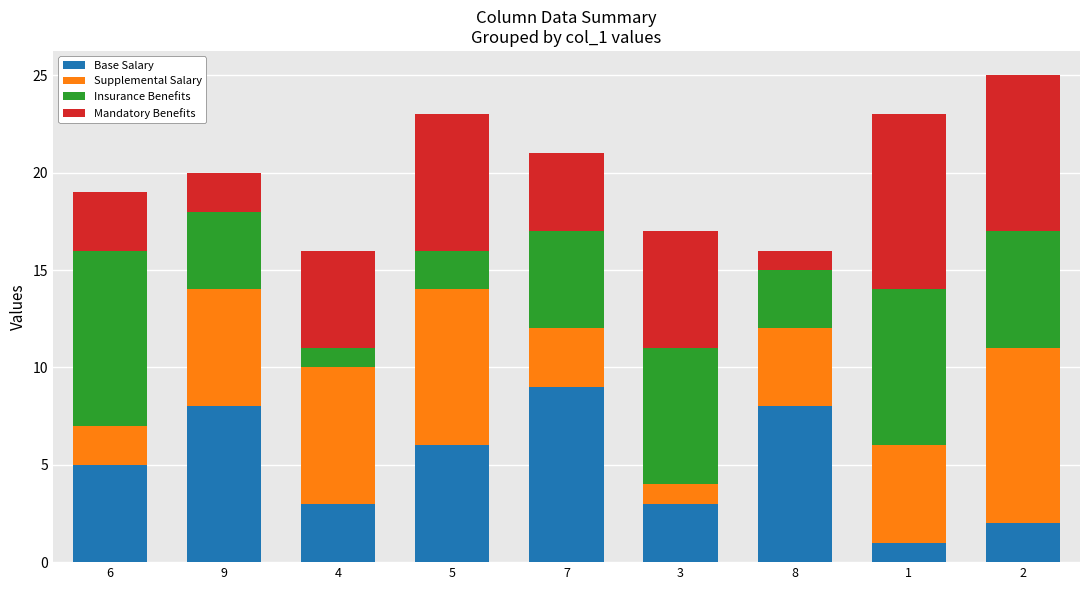

What is the total value across all series at 9?

20